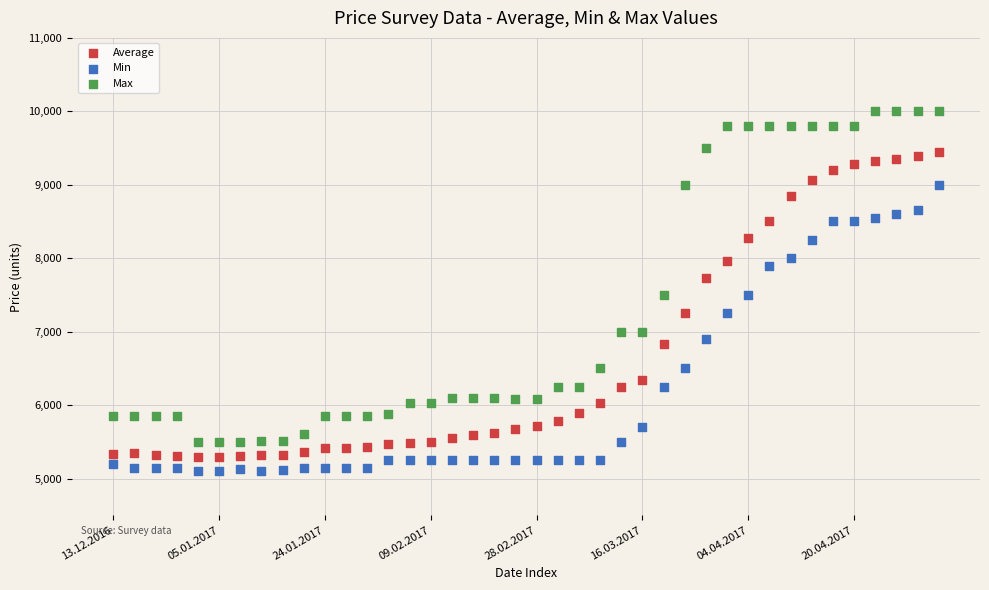

Which series reaches the minimum Y coordinate?

Min